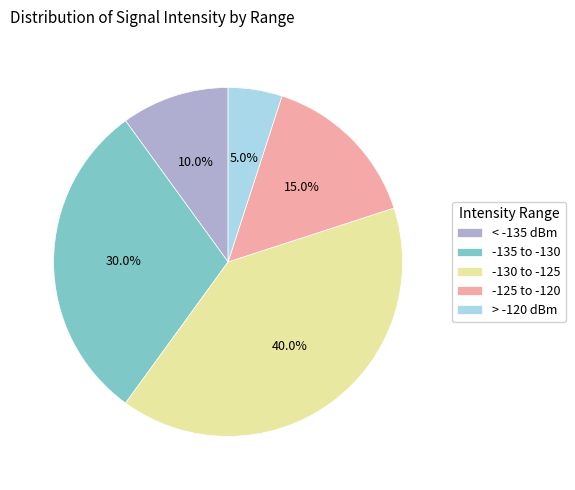

Do -135 to -130 and -125 to -120 together represent more than half of the pie?

No